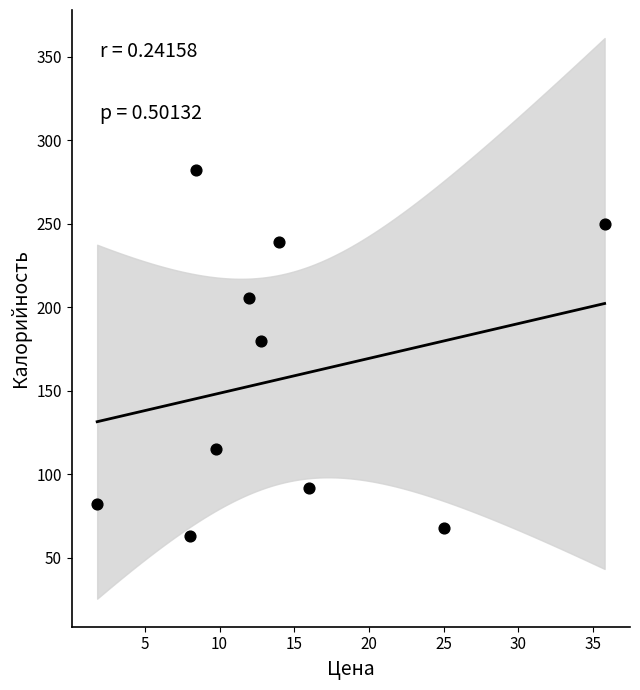

What is the average Y value?

157.7